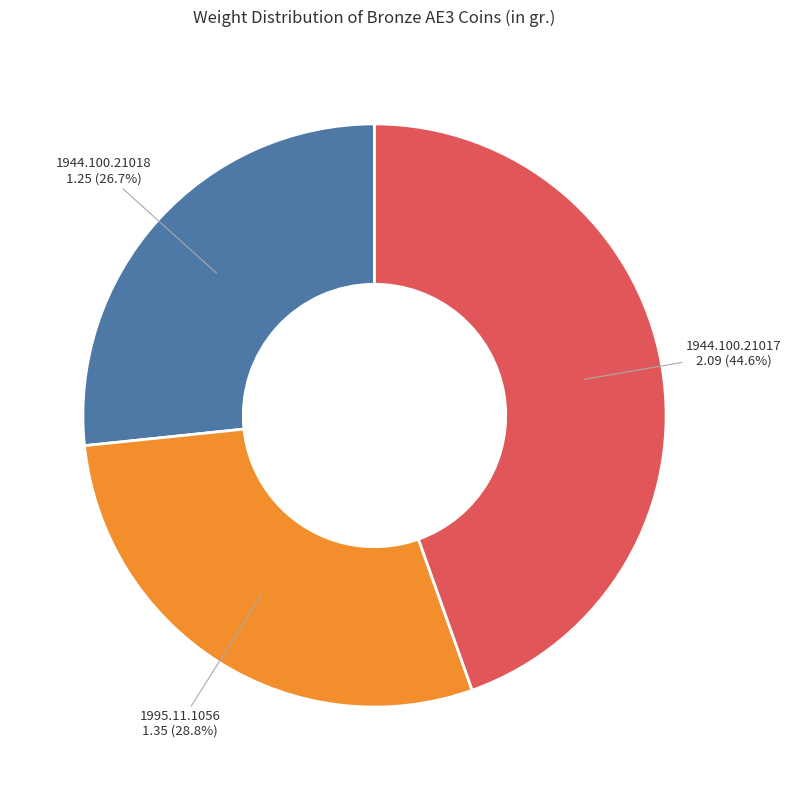

Combined, what portion of the pie is 1995.11.1056 and 1944.100.21018?

55.4%